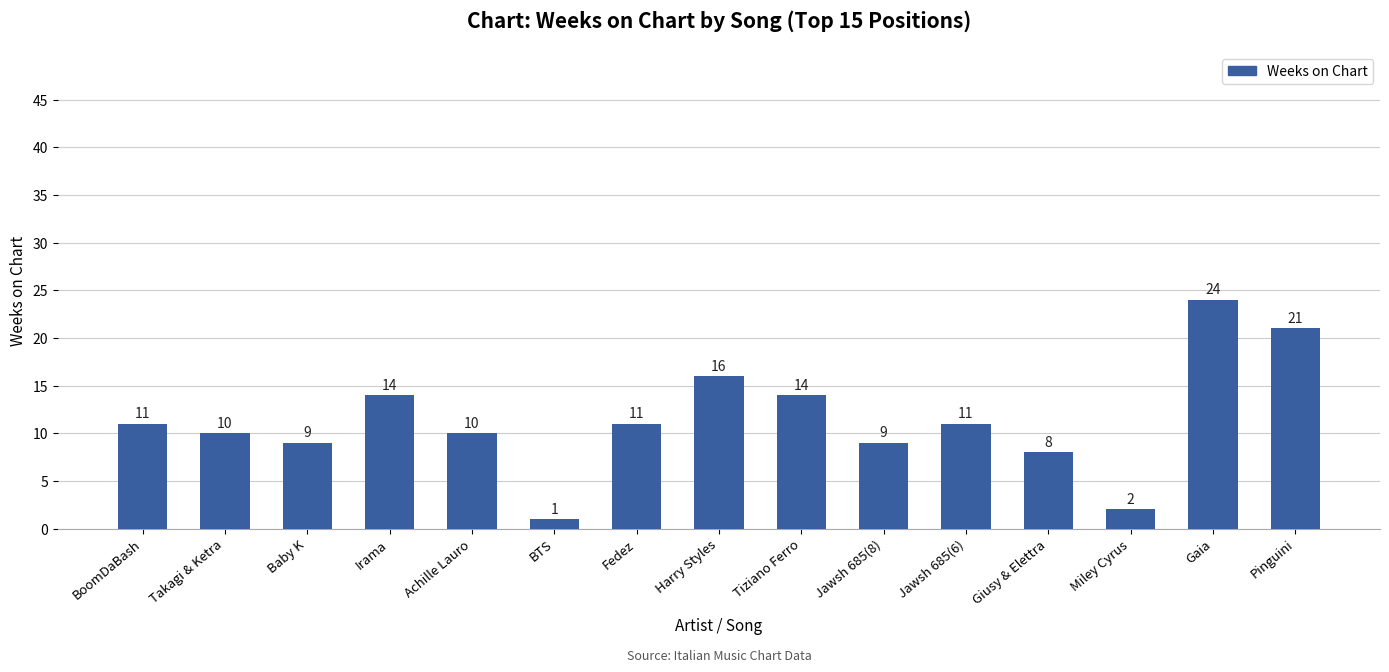

Is it true that the value at Giusy & Elettra is 3?

False